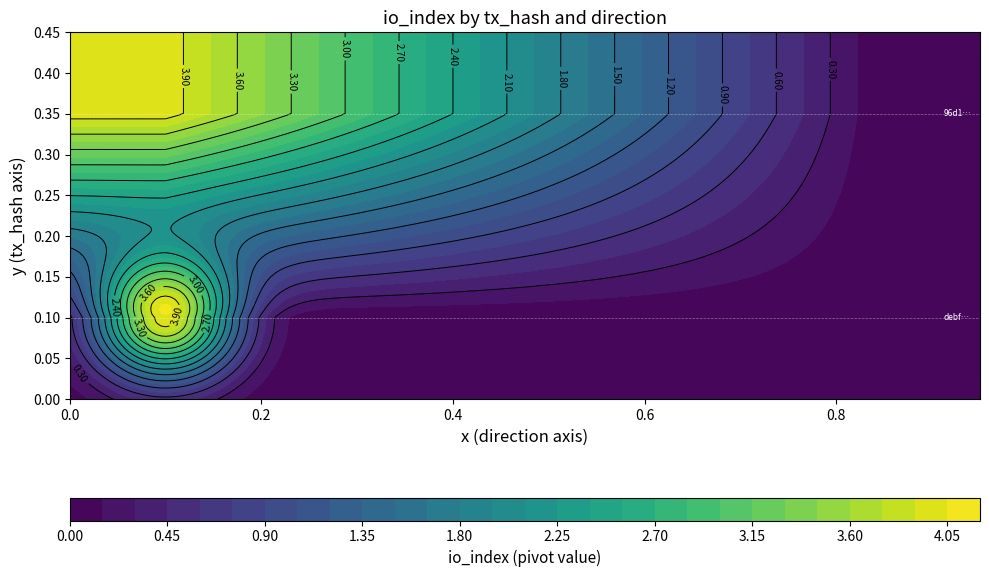

What is the maximum value for debf800b26408c83fb9d0ce3bbf815332bec548?

4.0